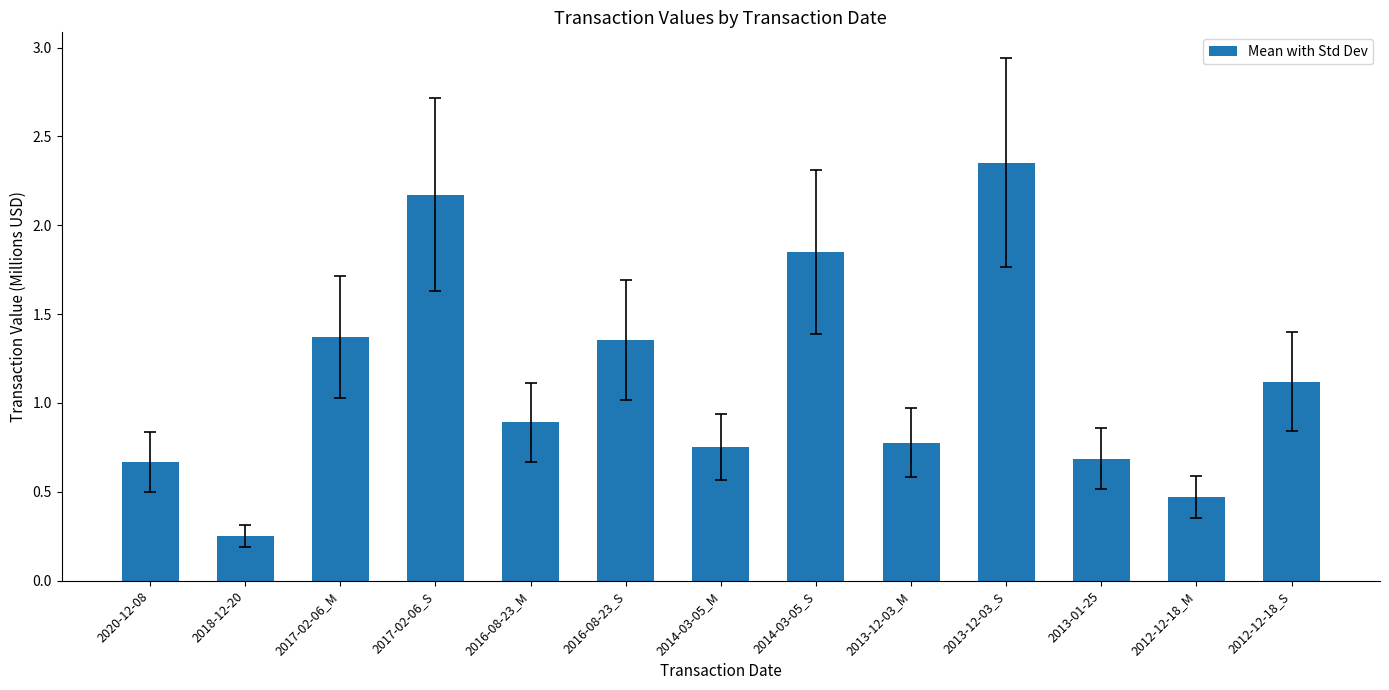

How many bars are there in total?

13